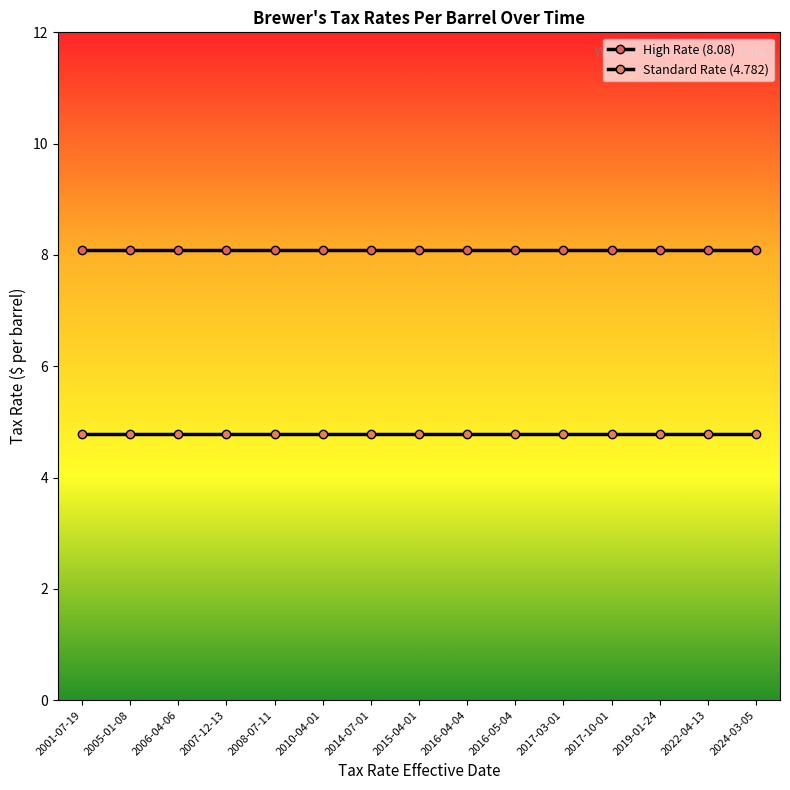

List the series in order of their peak value, highest first.

High Rate (8.08), Standard Rate (4.782)